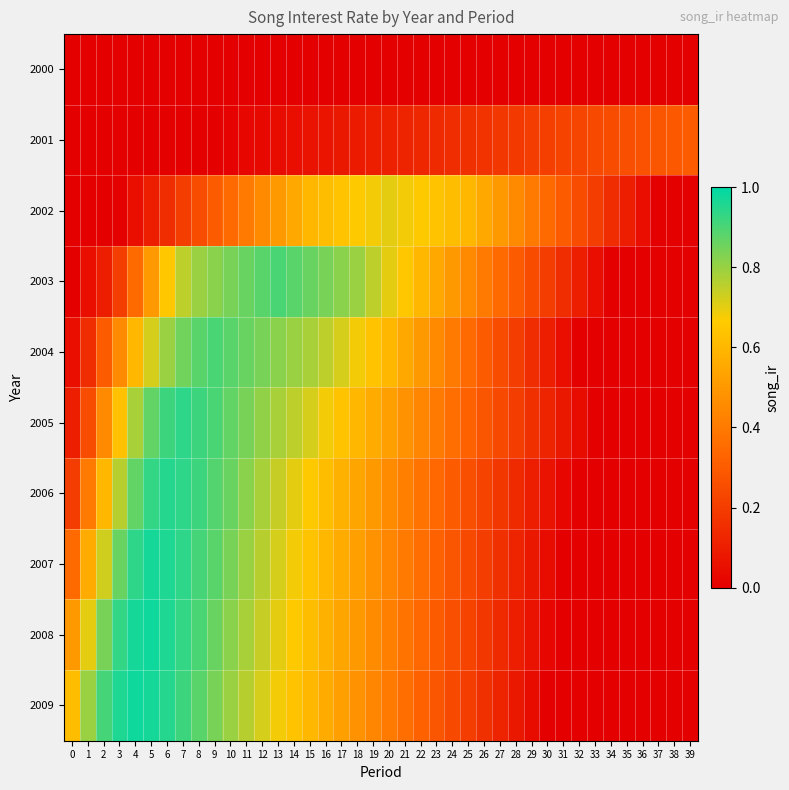

What is the maximum value shown in the chart?

1.0